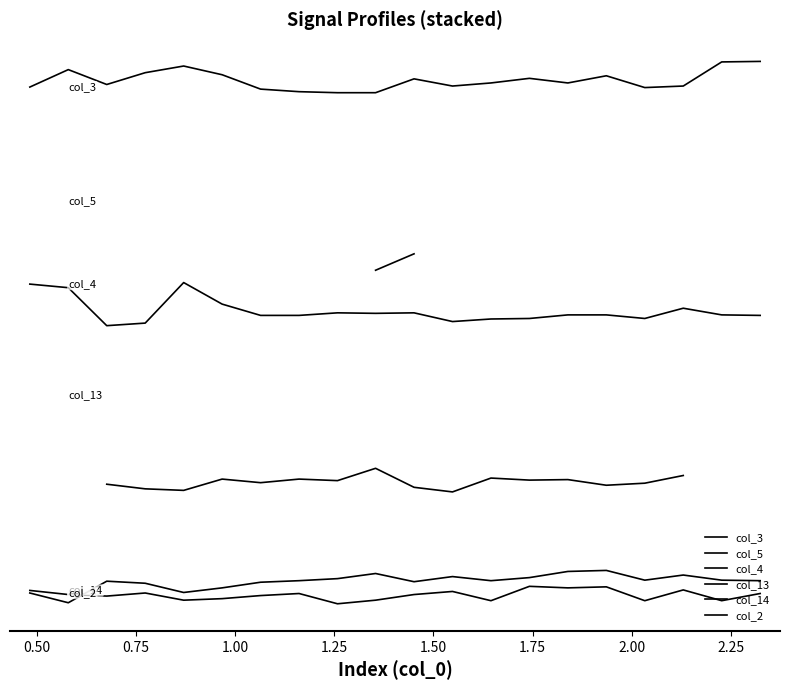

What is the difference between the maximum and minimum values in the col_2 series?

6.3